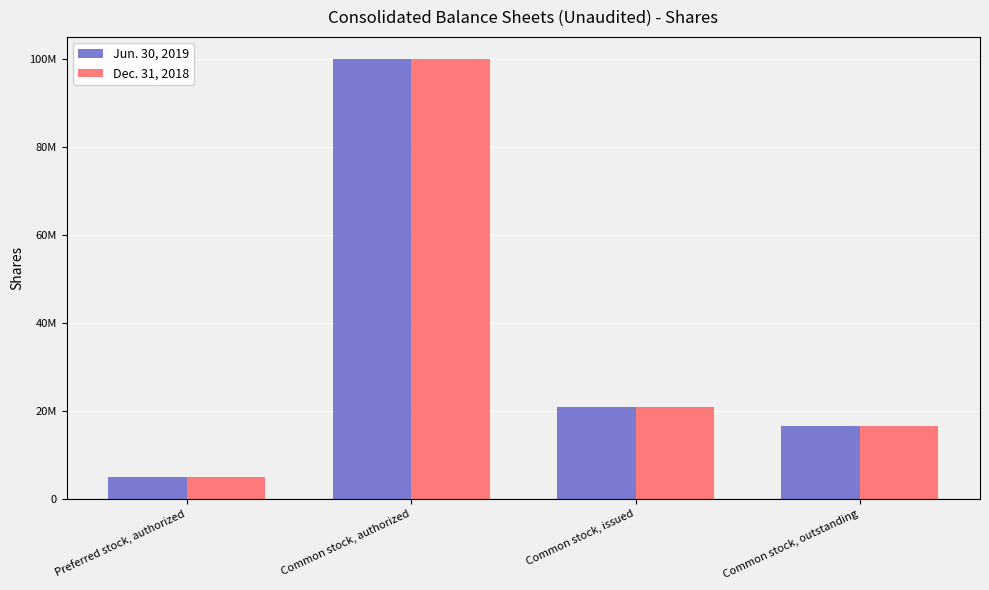

What is the minimum value shown in the chart?

5000000